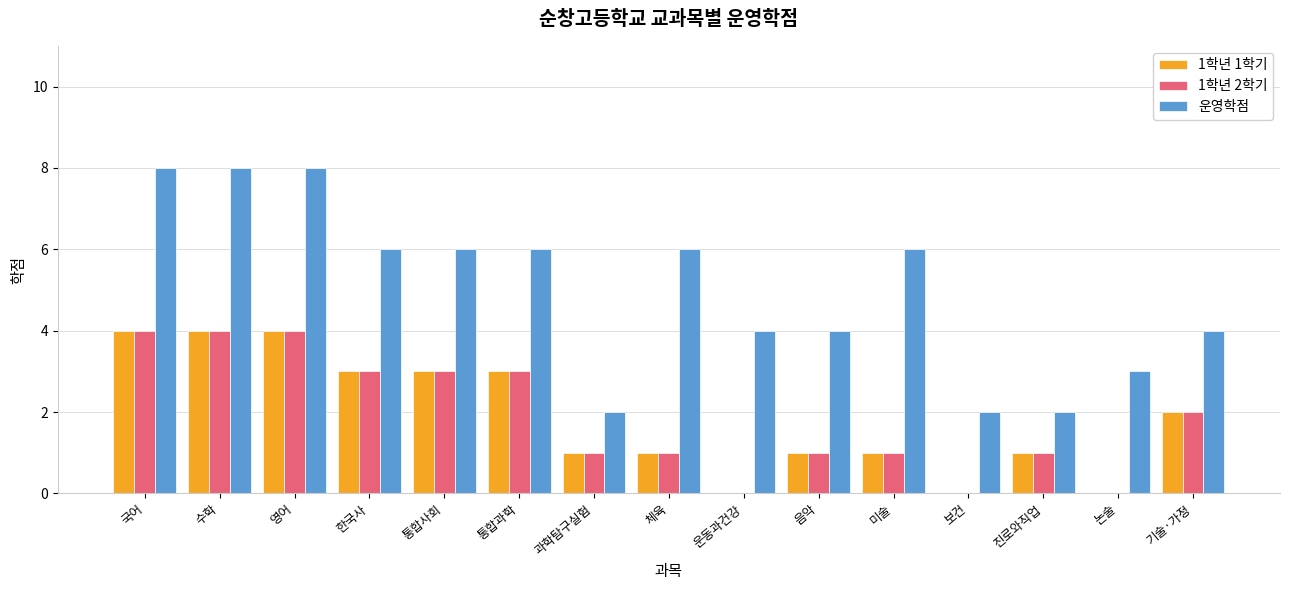

The 1학년 2학기 series shows 2 at 기술·가정. True or false?

True